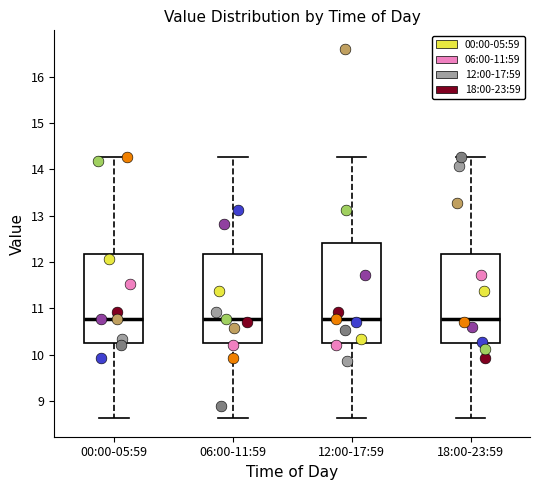

Where is the upper edge of the box for 00:00-05:59 on the y-axis? The values are not printed on the chart, so give them approximately, as read against the axis.

12.2